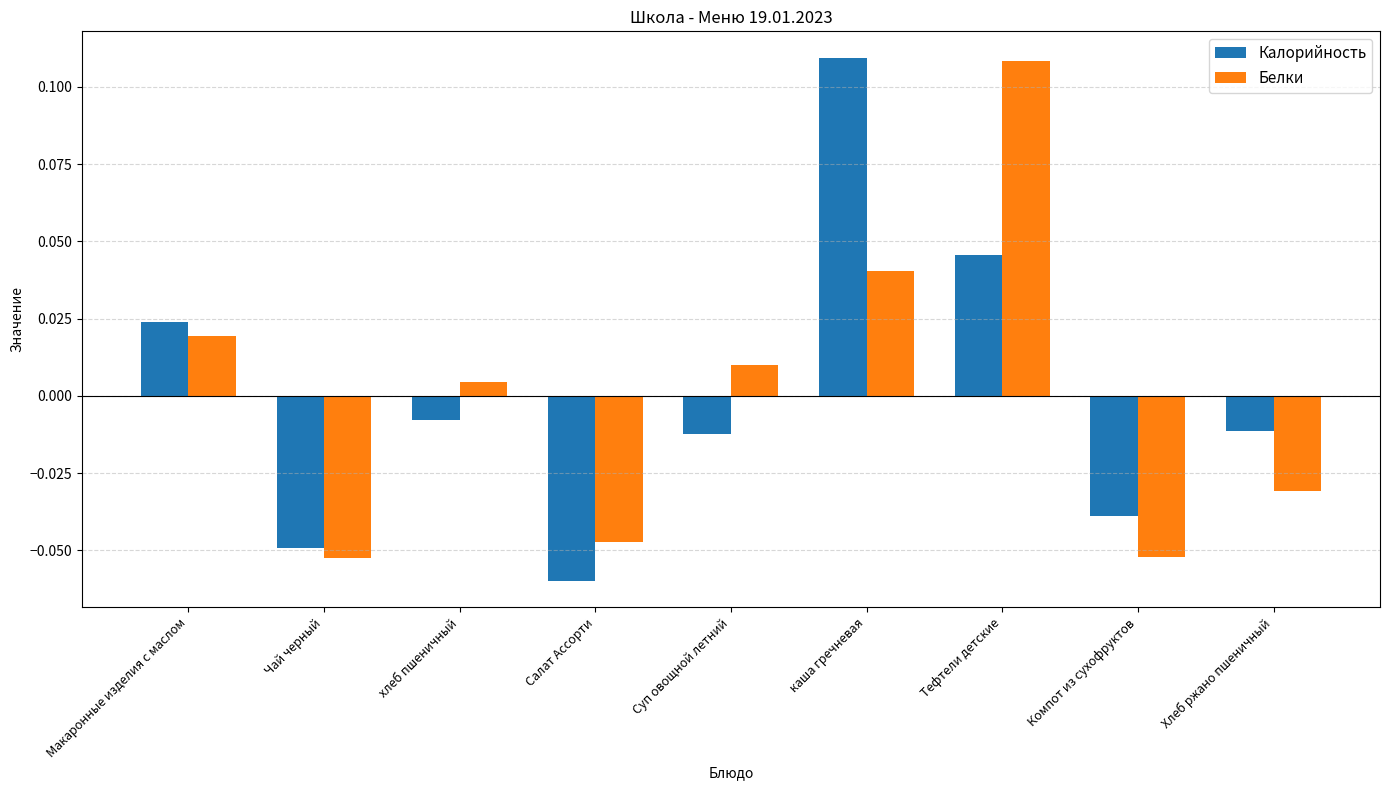

Are the bars grouped side by side (vs. stacked)?

Yes